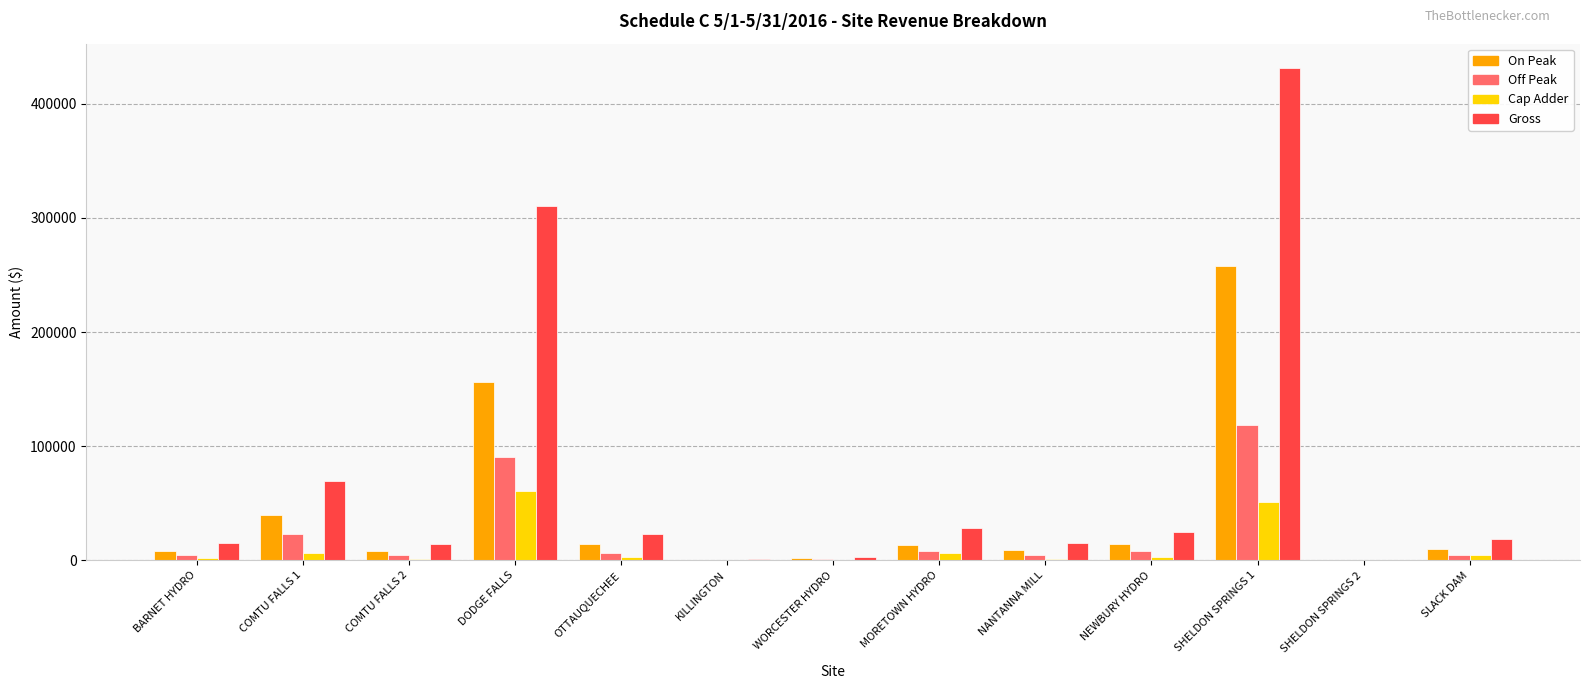

Is it true that On Peak equals 156362.3 at DODGE FALLS?

True